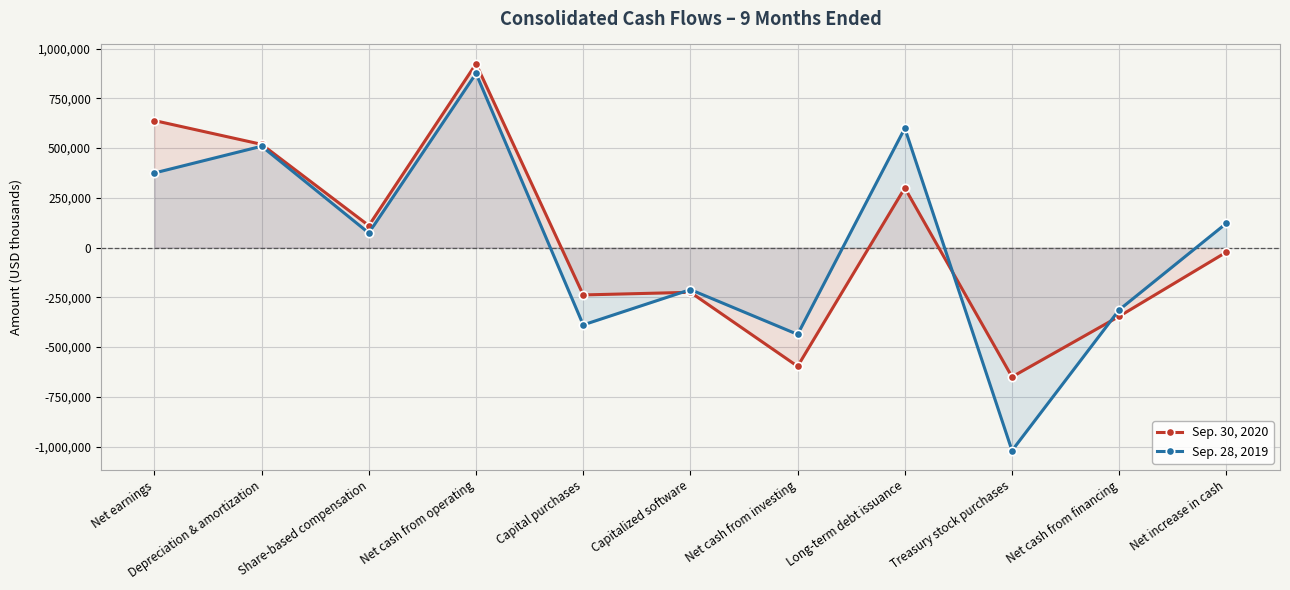

Reading right to left, extract all data points from this chart.

Sep. 30, 2020: -22689	-345527	-650000	300000	-596825	-224710	-238053	924045	110500	518987	638583
Sep. 28, 2019: 122304	-312805	-1020542	600000	-436387	-211284	-388588	875524	73421	509559	375123